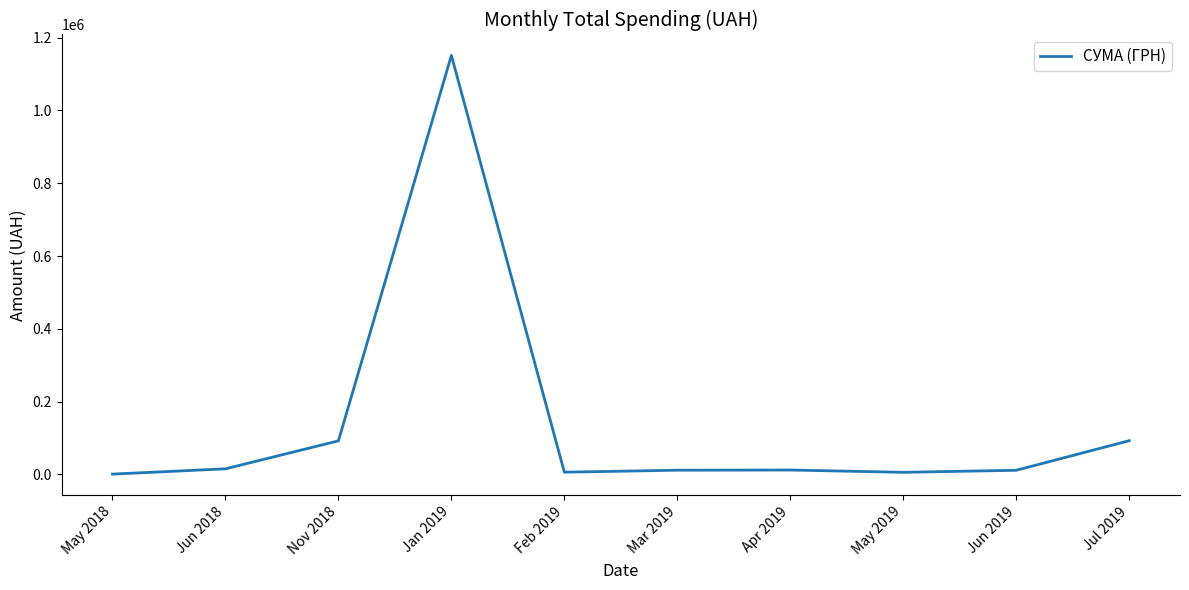

What is the greatest value displayed?

1150910.9